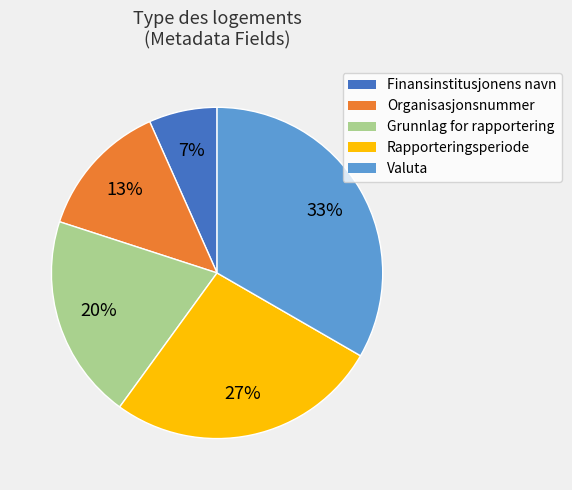

Does Finansinstitusjonens navn represent more than half of the total?

No